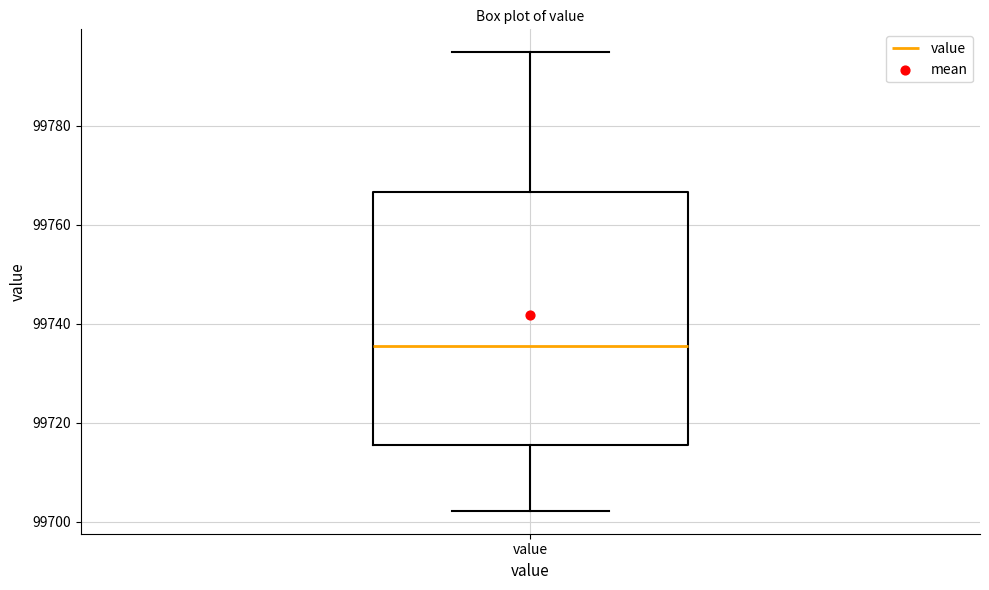

Transcribe this box plot: give where the median line is, the range the box spans, and where the two whiskers end, as read against the y-axis. The values are not printed on the chart, so give them approximately, as read against the axis.

median 99736, box 99716 to 99766, whiskers 99702 to 99794